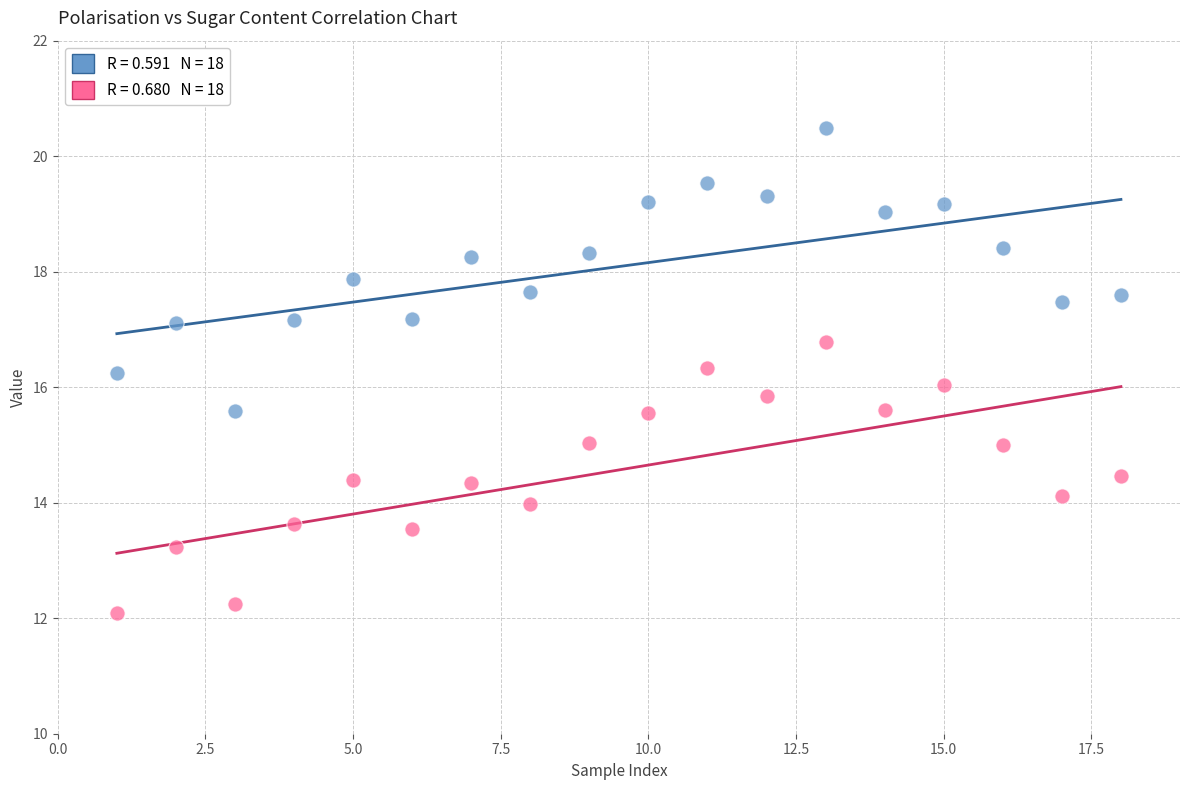

Across all data points, what is the range of Y values (max minus min)?

8.4